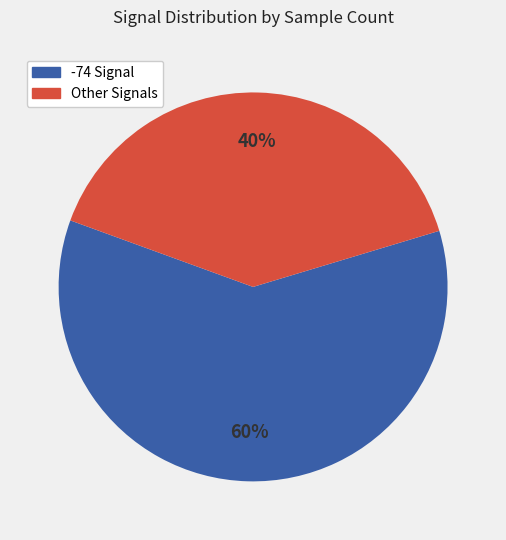

Count the number of slices in the pie.

2